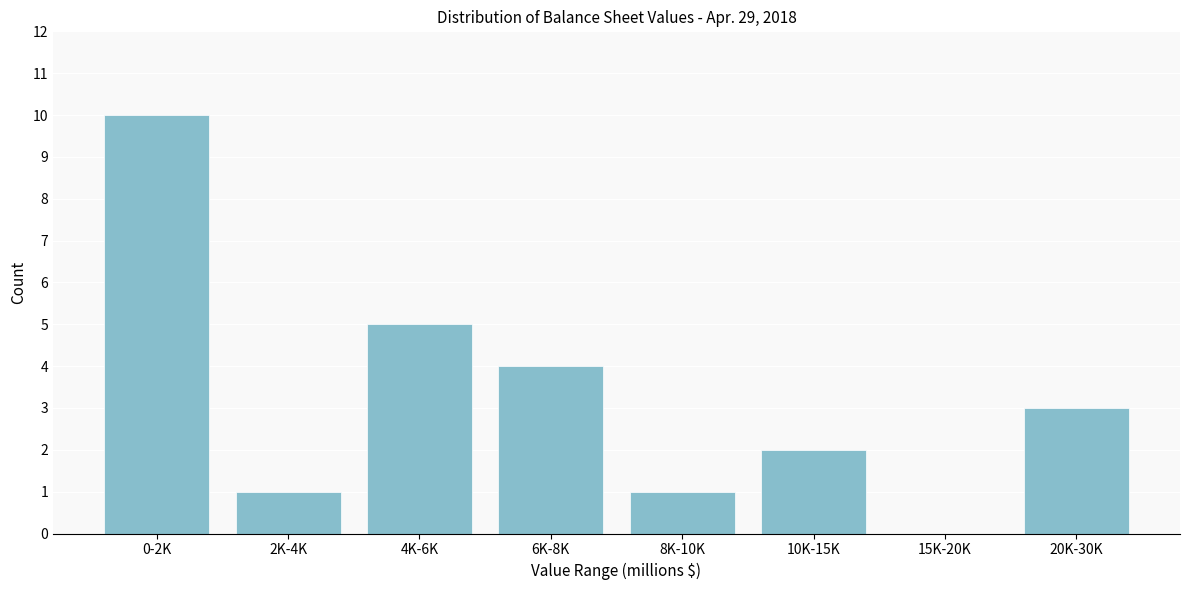

Reading right to left, extract all data points from this chart.

20K-30K=3	15K-20K=0	10K-15K=2	8K-10K=1	6K-8K=4	4K-6K=5	2K-4K=1	0-2K=10